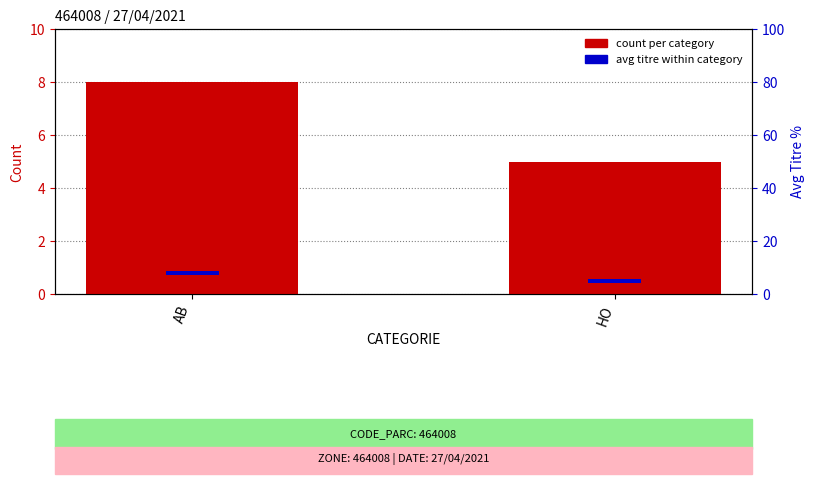

Reading right to left, transcribe all the data shown in this chart.

count (AB/HO): HO=5.0	AB=8.0
avg titre (percentile): HO=1.5	AB=1.5